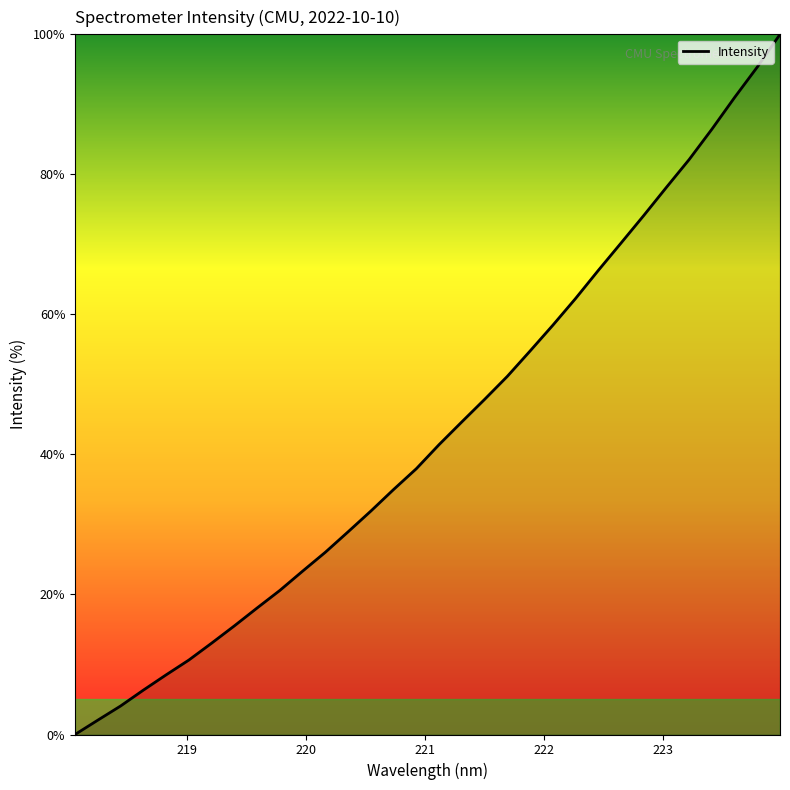

What is the greatest value displayed?

100.0